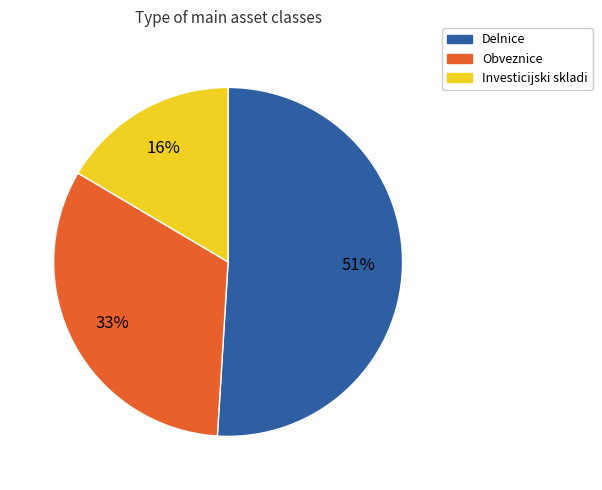

To the nearest percent, what is the average slice percentage?

33%